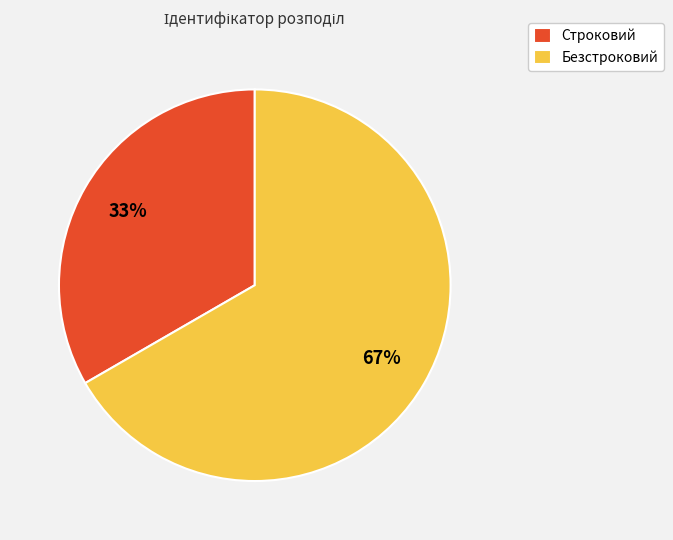

To the nearest percent, what is the combined percentage of Строковий and Безстроковий?

100%